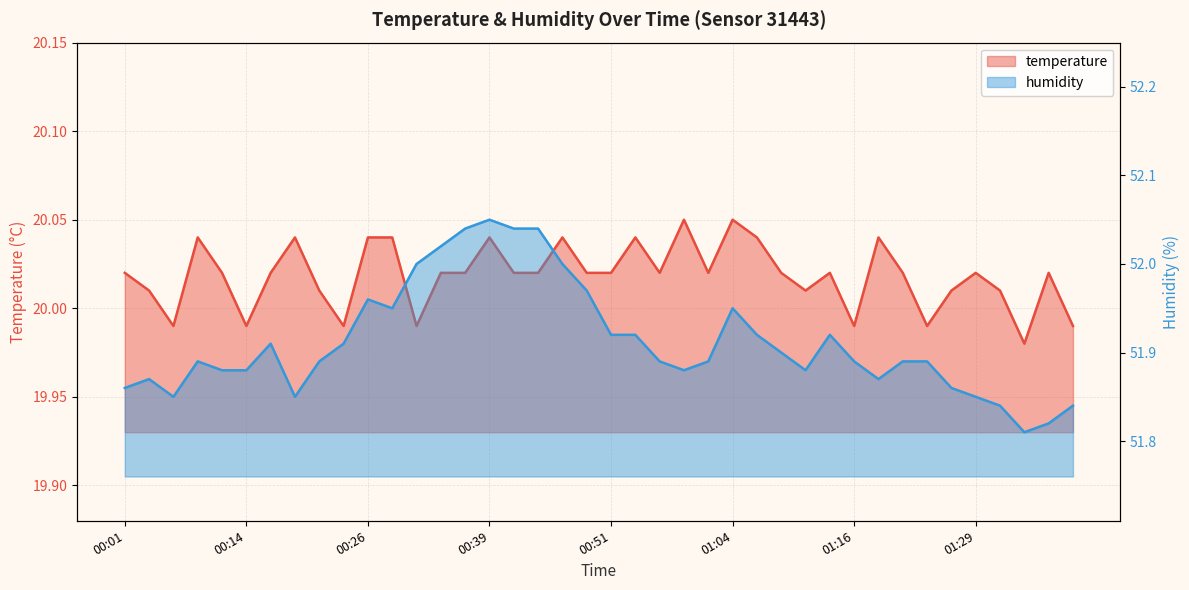

Which has a higher value, 01:14 or 00:06?

01:14